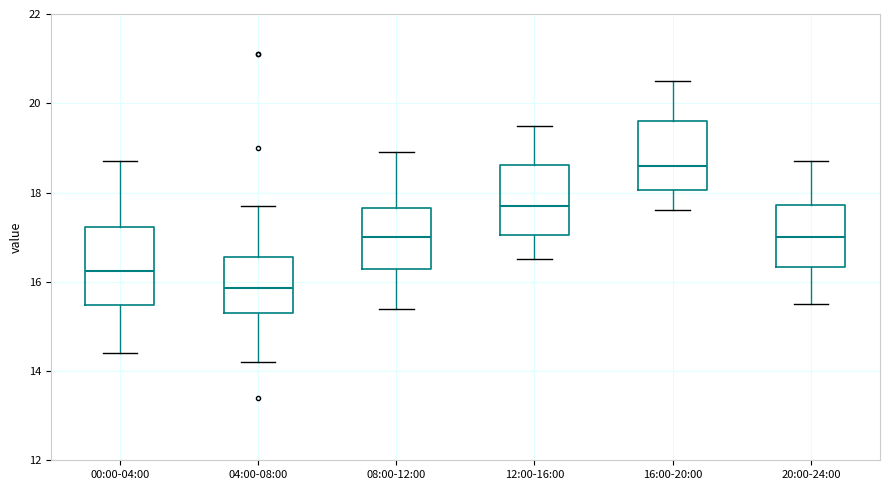

Which box's median line is the highest?

16:00-20:00